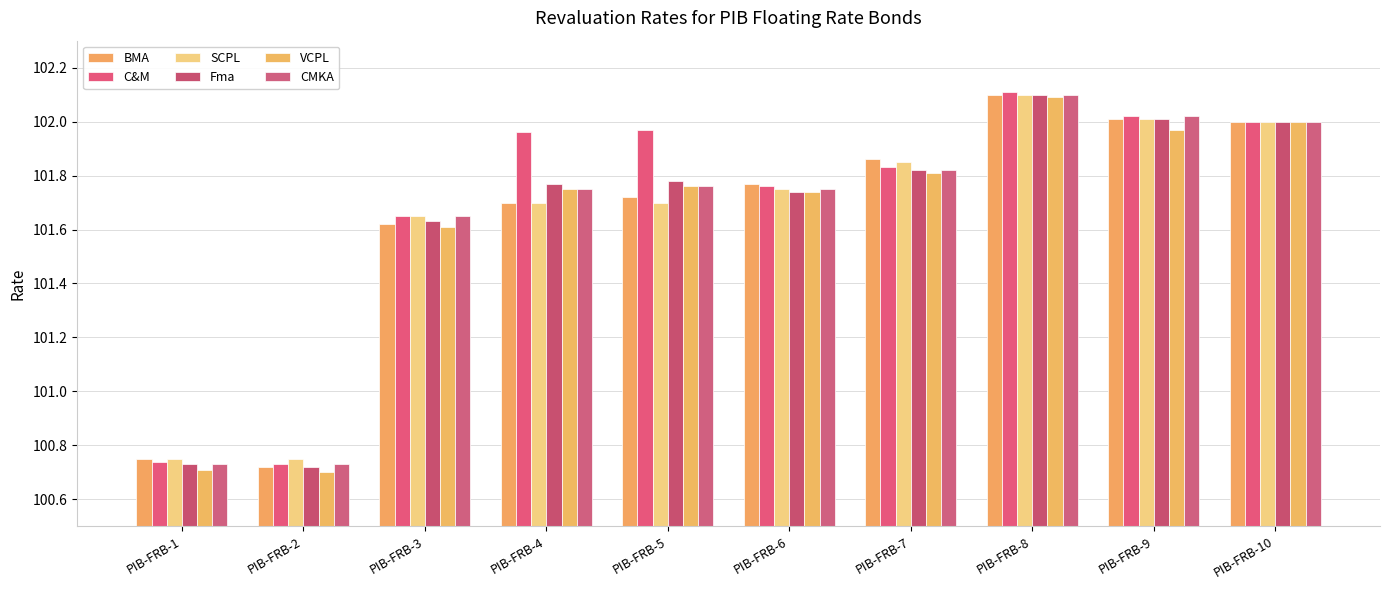

Which series has the widest spread of values?

VCPL